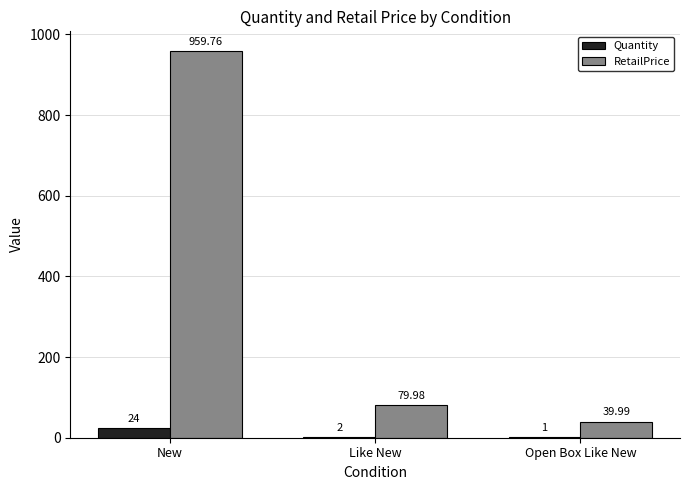

What is the total value across all series at Like New?

82.0